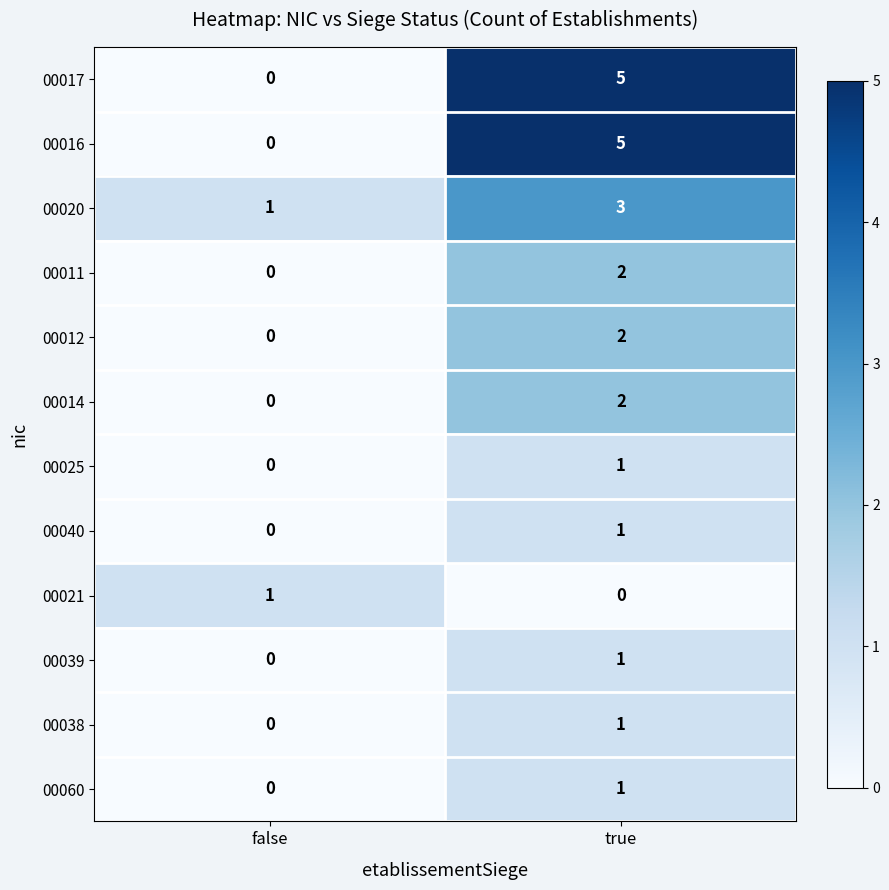

Where is 00040 nearest to the value 0?

false